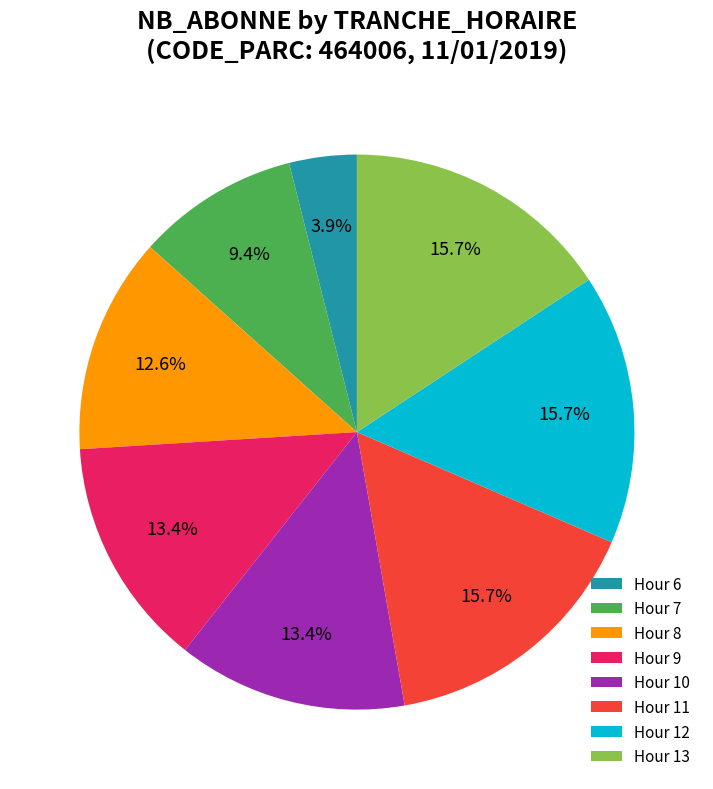

How many segments does this pie chart have?

8